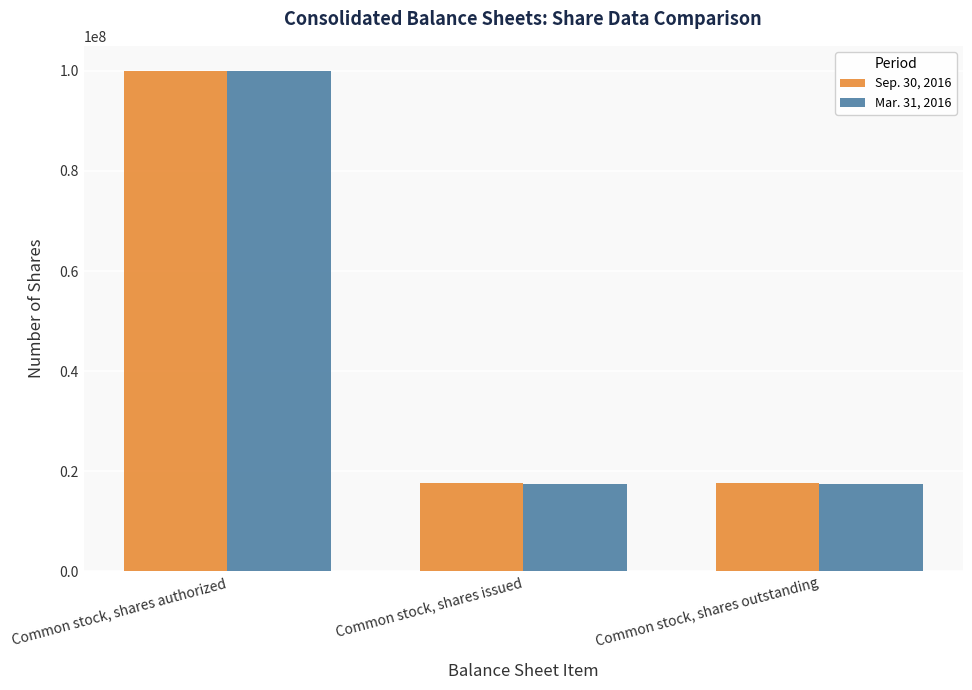

What is the greatest value displayed?

100000000